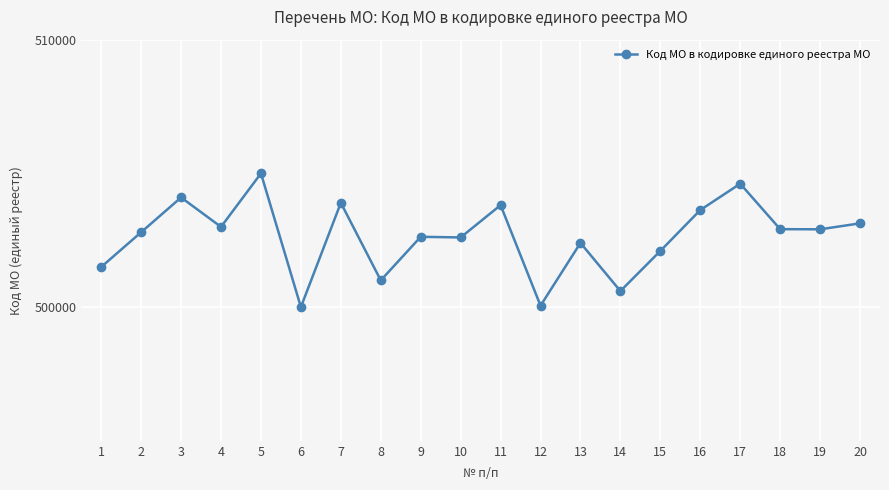

What is the maximum value shown in the chart?

505001